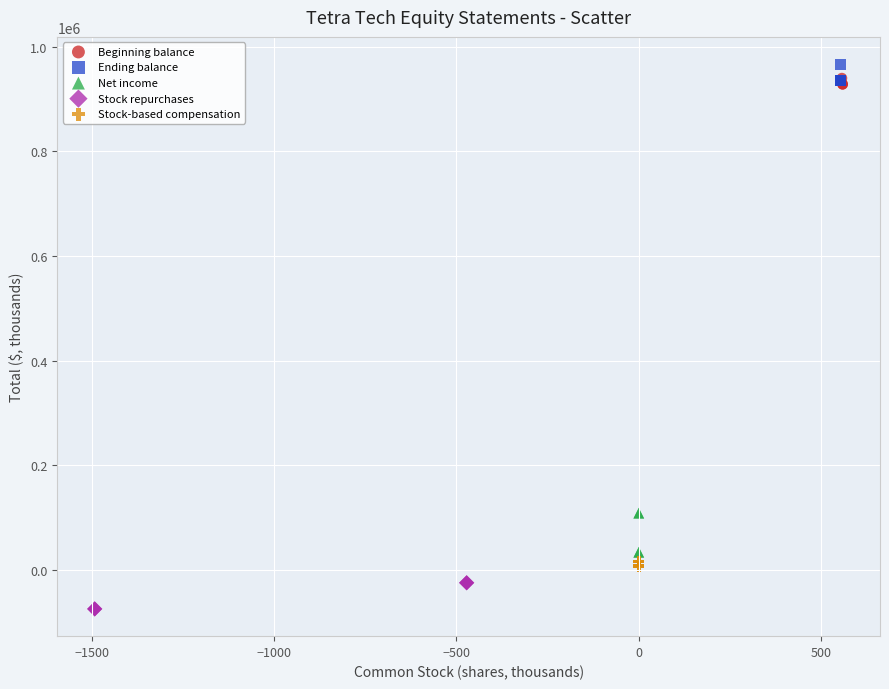

Which series contains the lowest Y value?

Stock repurchases